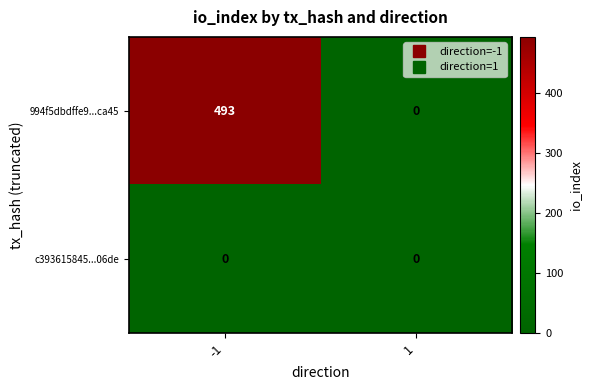

What is the highest value of the 994f5dbdffe9...ca45 series?

493